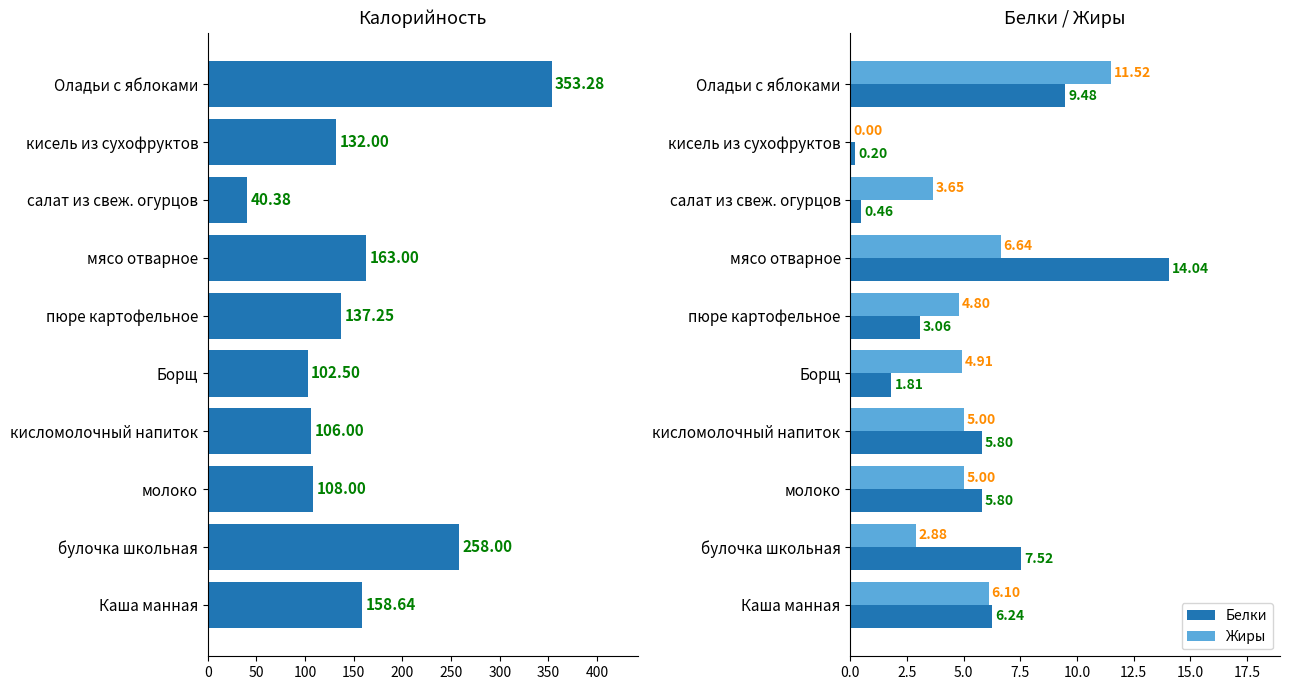

What is the sum of all Жиры values?

50.5